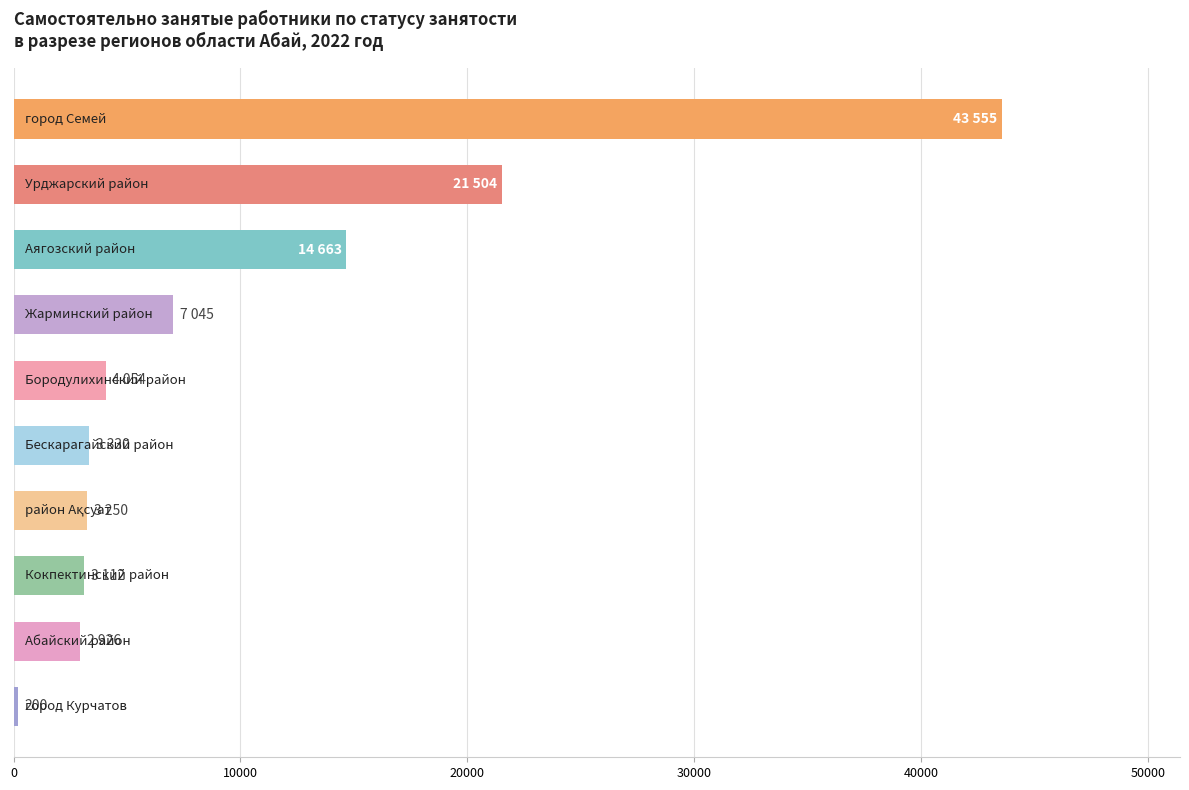

What is the difference between the maximum and second lowest values?

40629